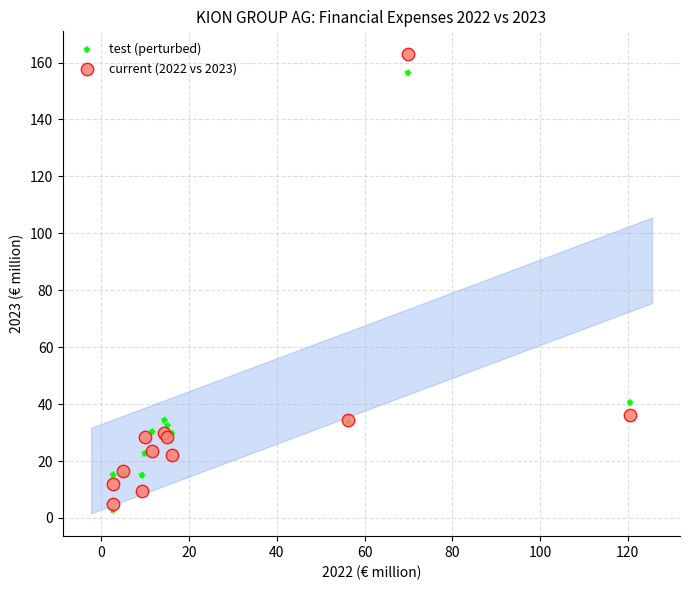

In the current (2022 vs 2023) series, what Y value is closest to 83?

36.0